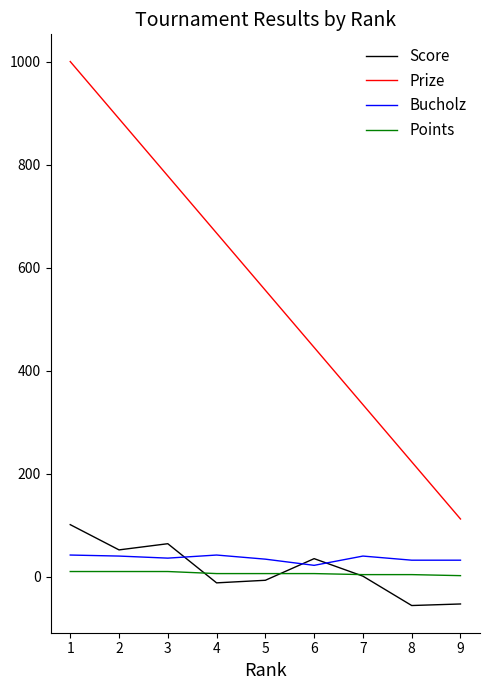

Rank the categories by Prize value from lowest to highest.

9, 8, 7, 6, 5, 4, 3, 2, 1